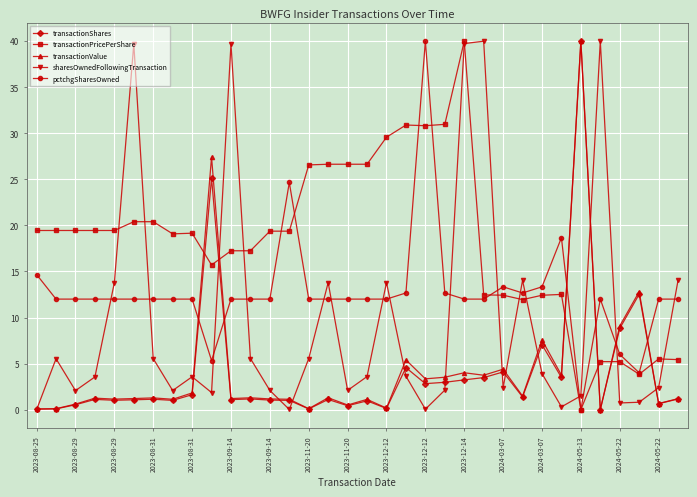

What are all the series names shown in the legend?

transactionShares, transactionPricePerShare, transactionValue, sharesOwnedFollowingTransaction, pctchgSharesOwned